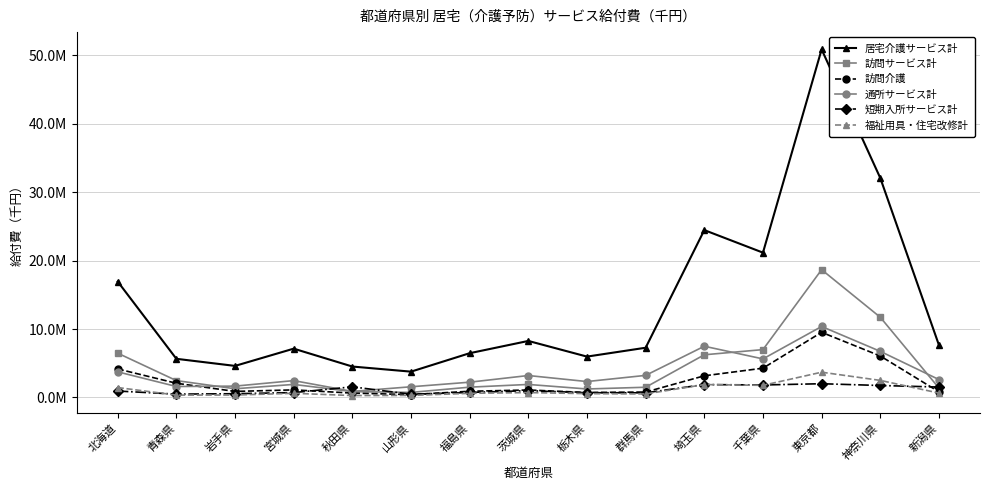

Does the chart have visible grid lines?

Yes